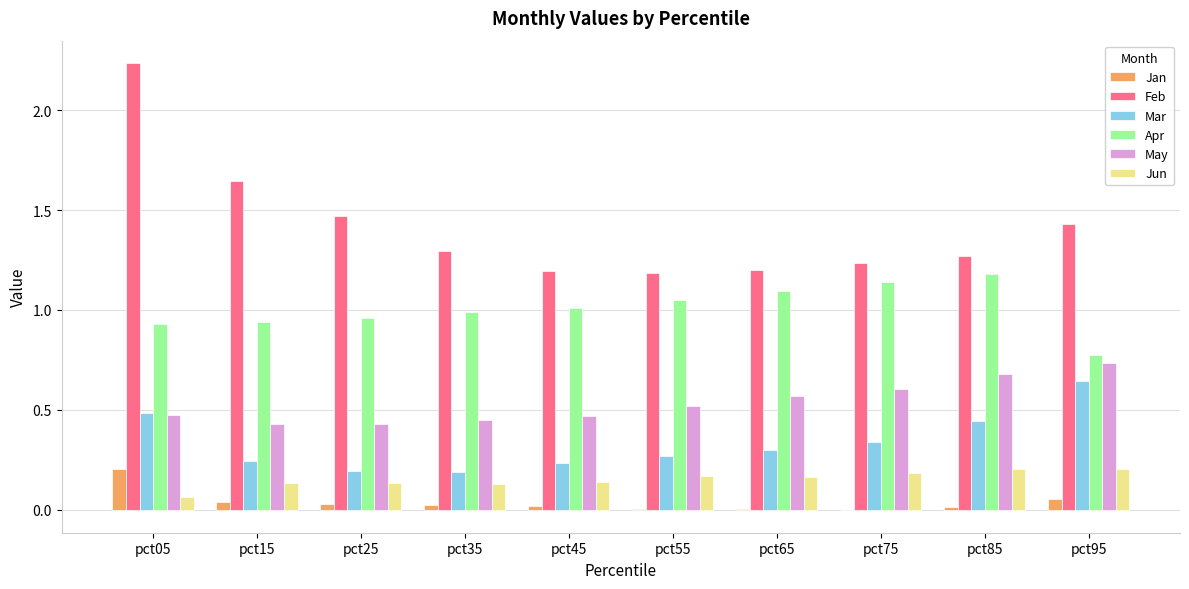

Which category has the highest value across all series?

pct05